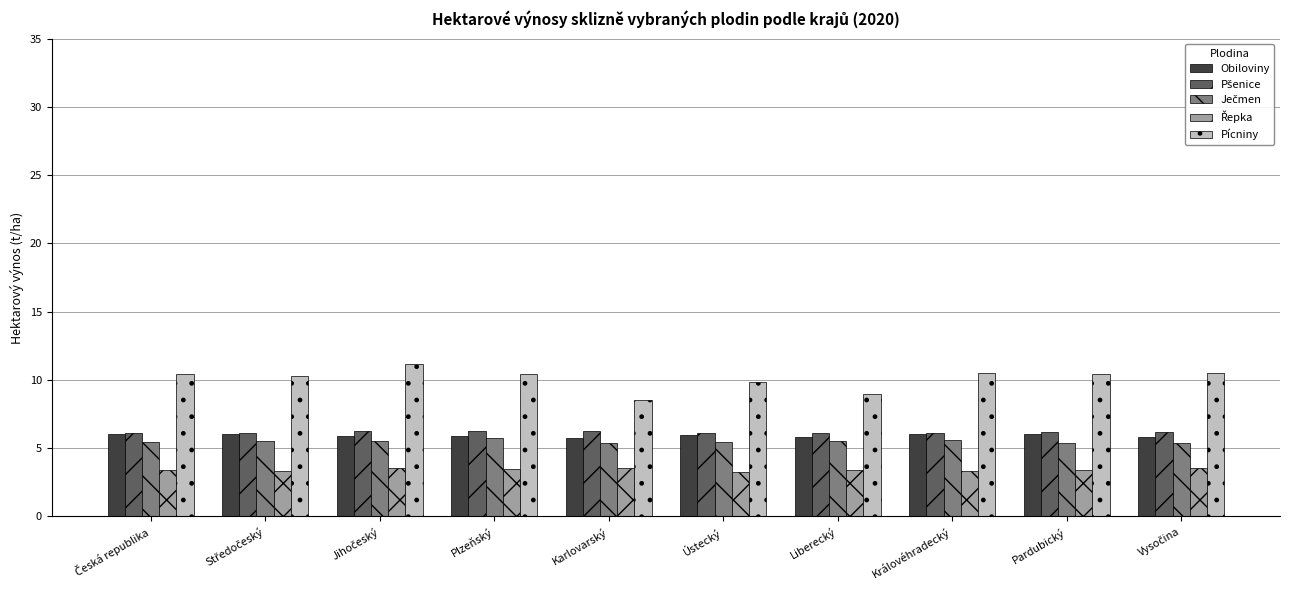

What is the smallest value displayed?

3.3